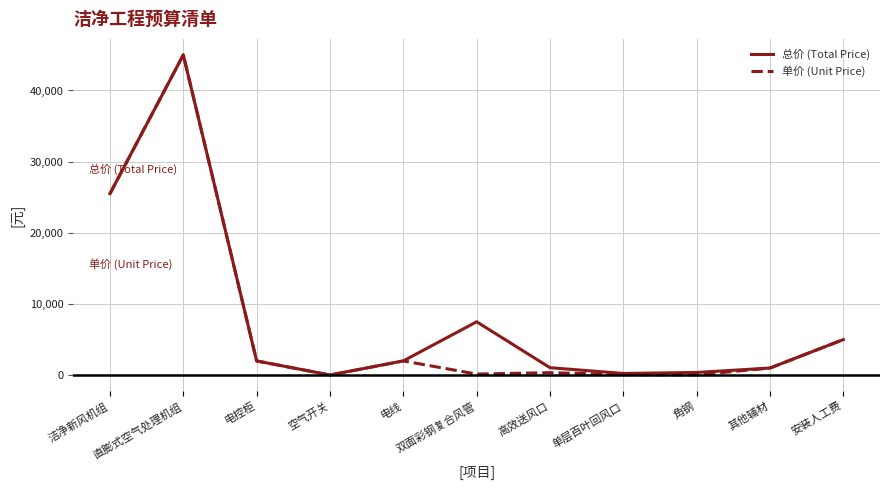

Where is 总价 (Total Price) nearest to the value 22513?

洁净新风机组